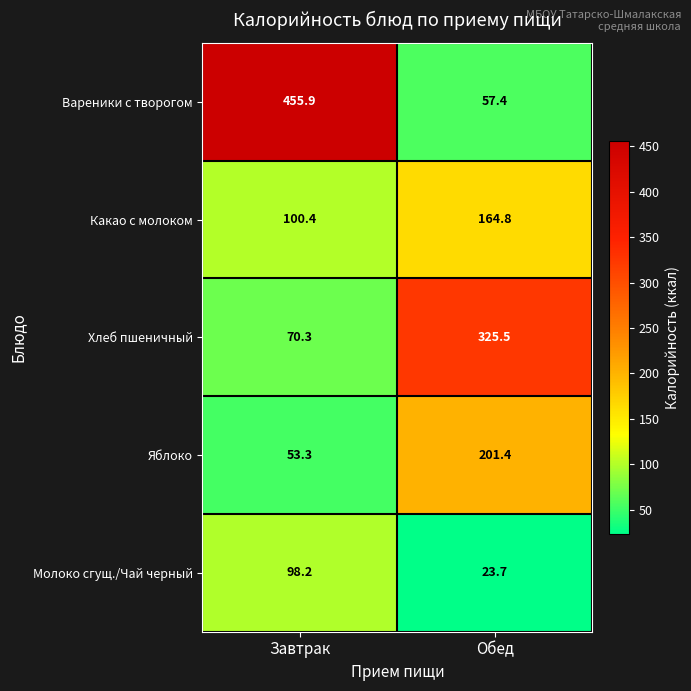

Which series has the largest total across all categories?

Вареники с творогом